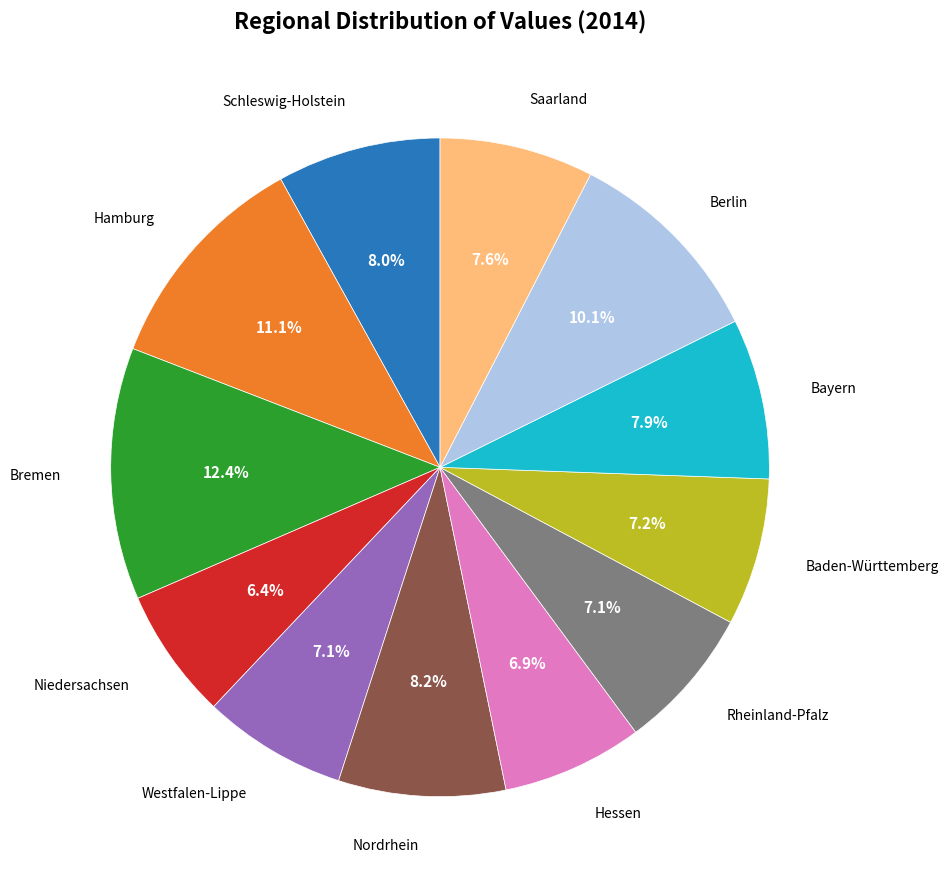

Does any single category account for the majority?

No